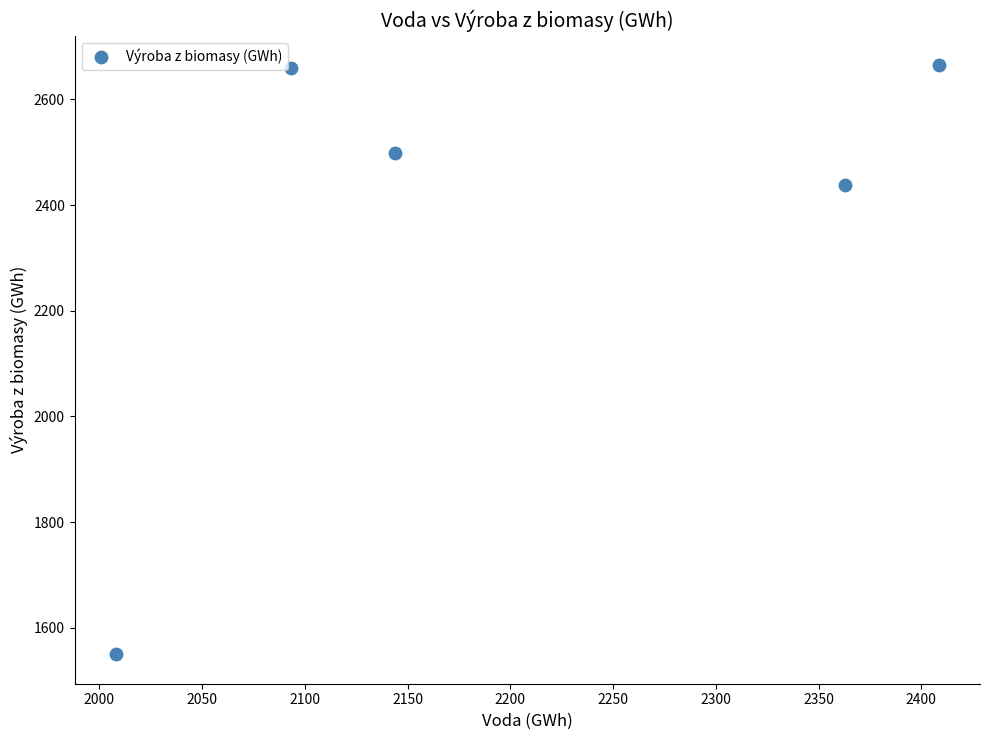

What is the range of X values (max minus min)?

400.5